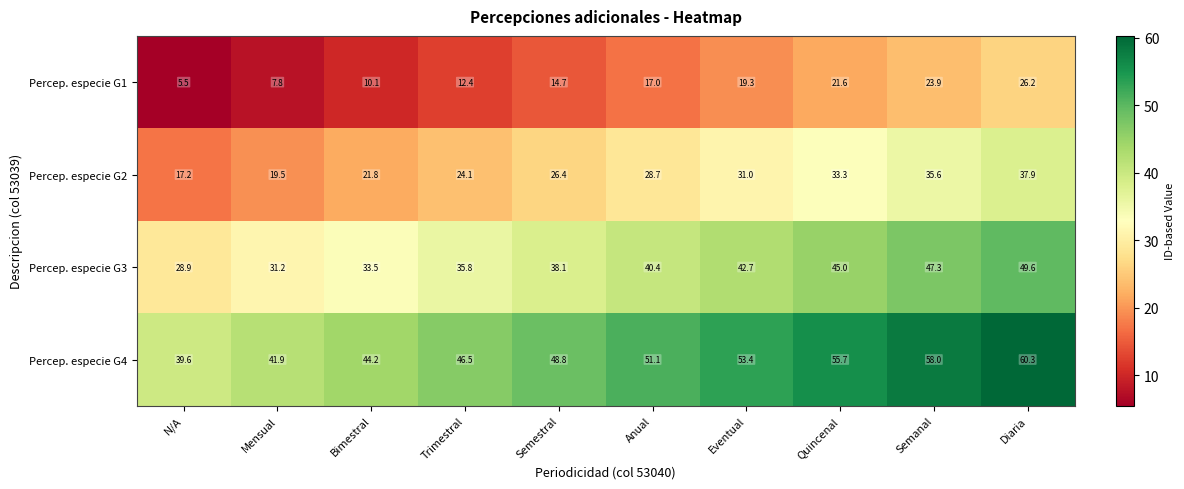

The Percep. especie G3 series shows 42.7 at Eventual. True or false?

True